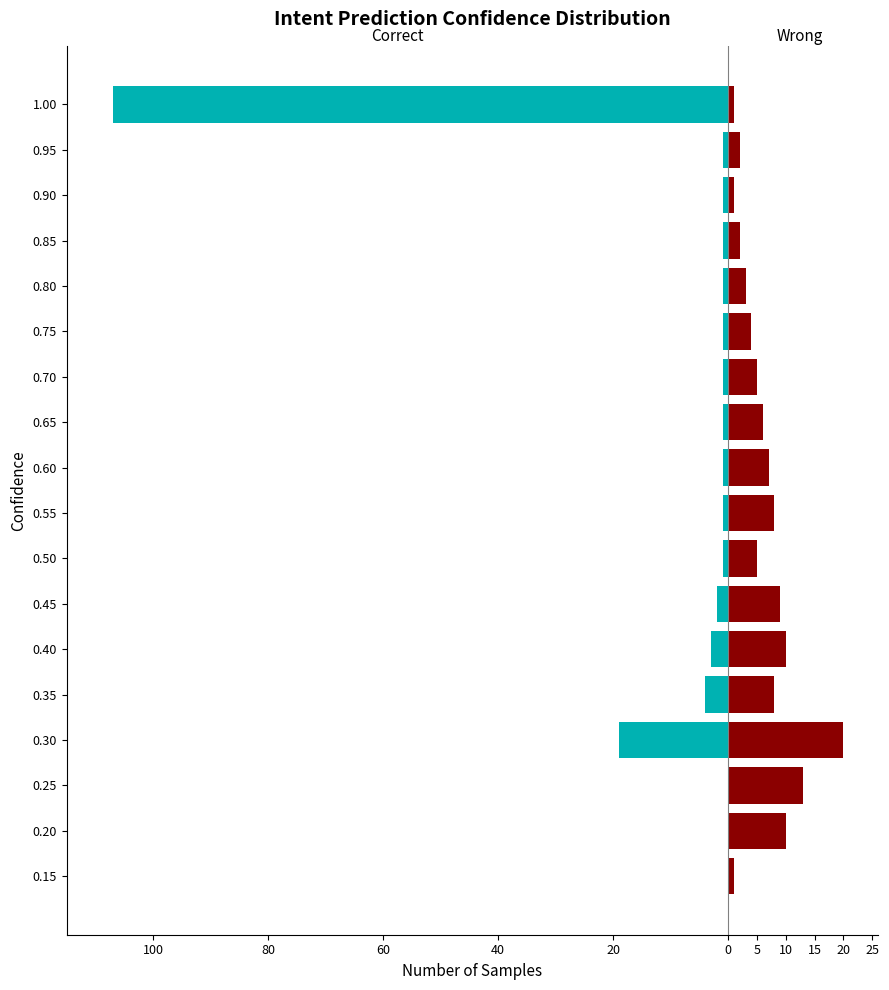

At 0.15, list the series in order from largest to smallest.

Wrong, Correct